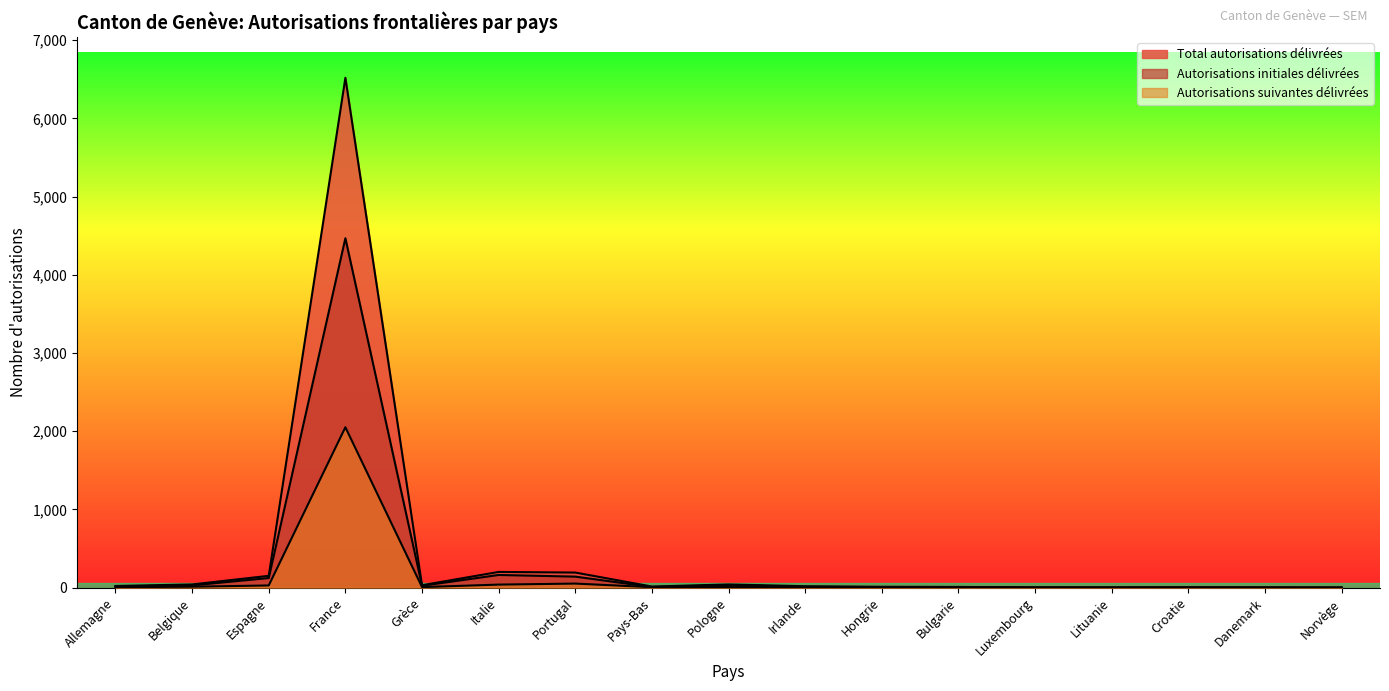

True or false: Total autorisations délivrées and Autorisations suivantes délivrées intersect in this chart.

False